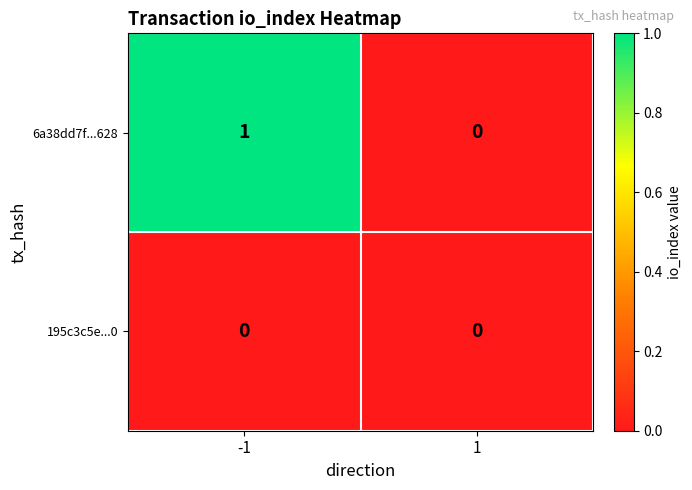

What is the spread (max minus min) of values at -1?

1